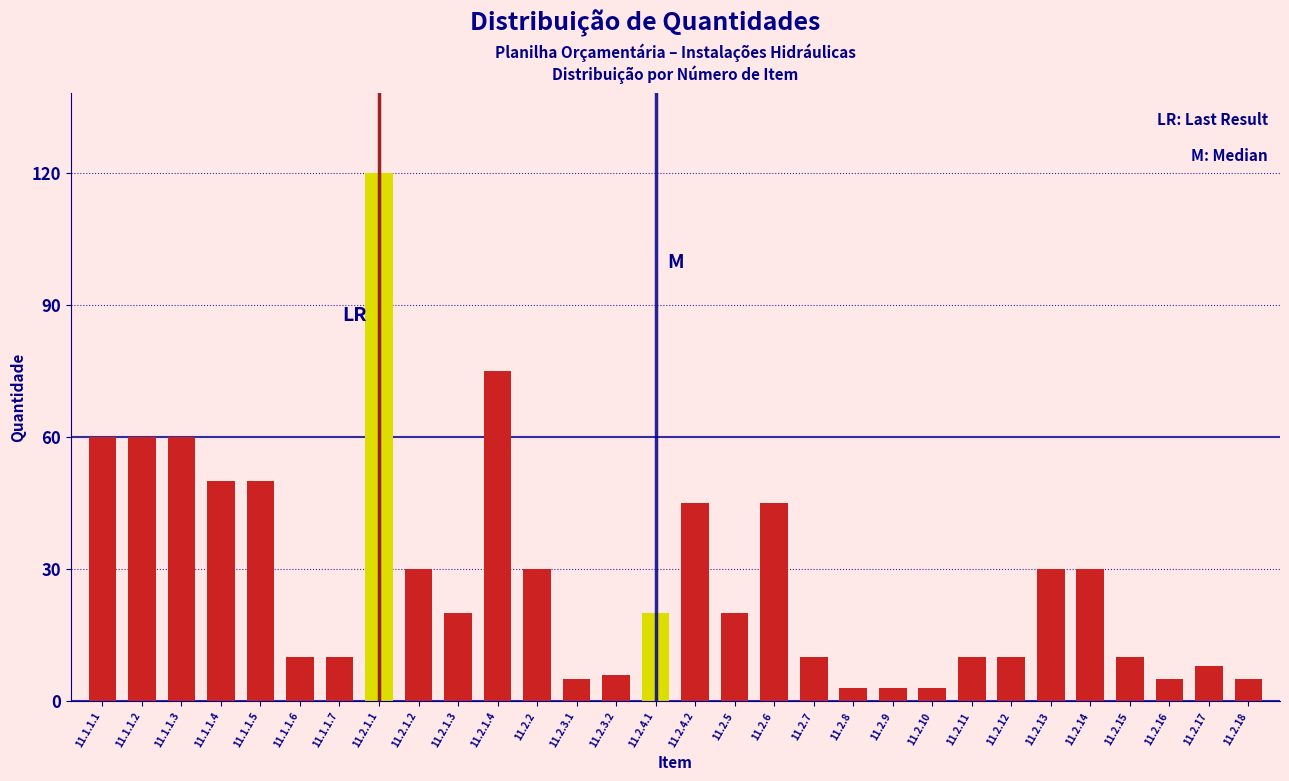

Reading right to left, what are all the values shown in this chart?

11.2.18=5	11.2.17=8	11.2.16=5	11.2.15=10	11.2.14=30	11.2.13=30	11.2.12=10	11.2.11=10	11.2.10=3	11.2.9=3	11.2.8=3	11.2.7=10	11.2.6=45	11.2.5=20	11.2.4.2=45	11.2.4.1=20	11.2.3.2=6	11.2.3.1=5	11.2.2=30	11.2.1.4=75	11.2.1.3=20	11.2.1.2=30	11.2.1.1=120	11.1.1.7=10	11.1.1.6=10	11.1.1.5=50	11.1.1.4=50	11.1.1.3=60	11.1.1.2=60	11.1.1.1=60